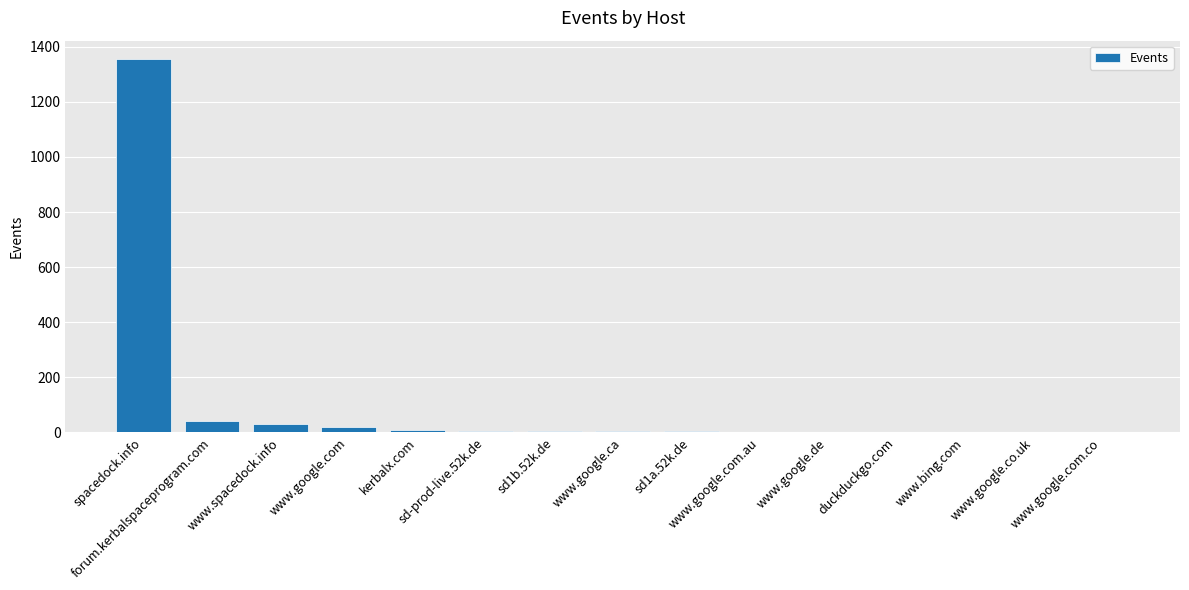

What is the difference between the values at sd-prod-live.52k.de and spacedock.info?

1348